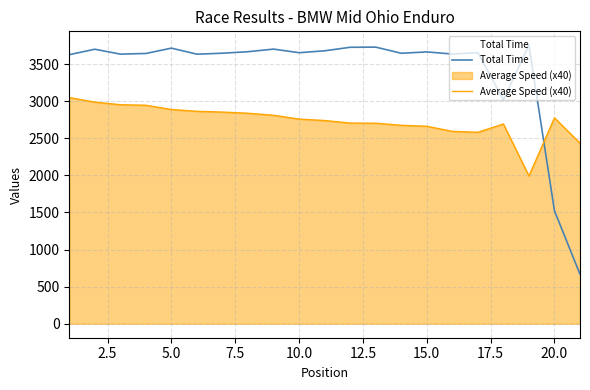

List the series in order of their overall mean, highest first.

Total Time, Average Speed (x40)